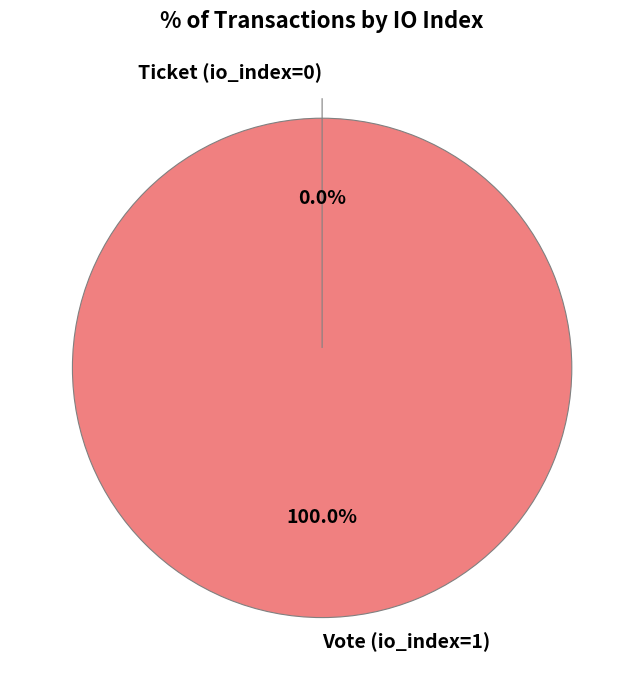

What is the largest slice in the pie chart?

Vote (io_index=1)